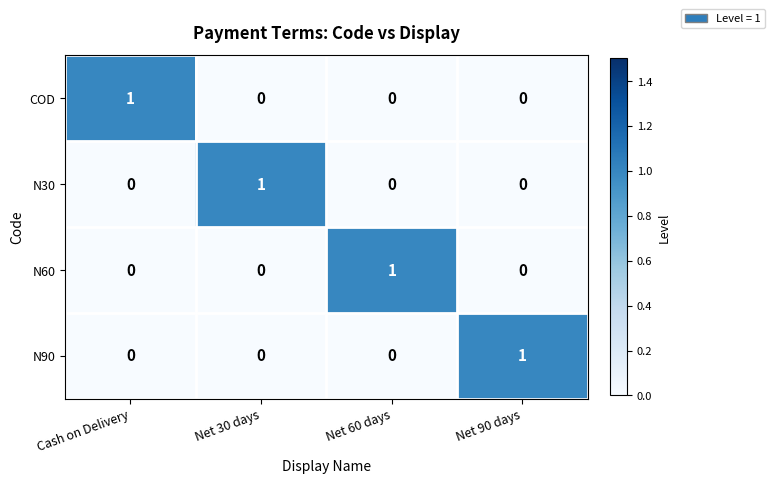

Is it true that N30 equals 0 at Net 30 days?

False